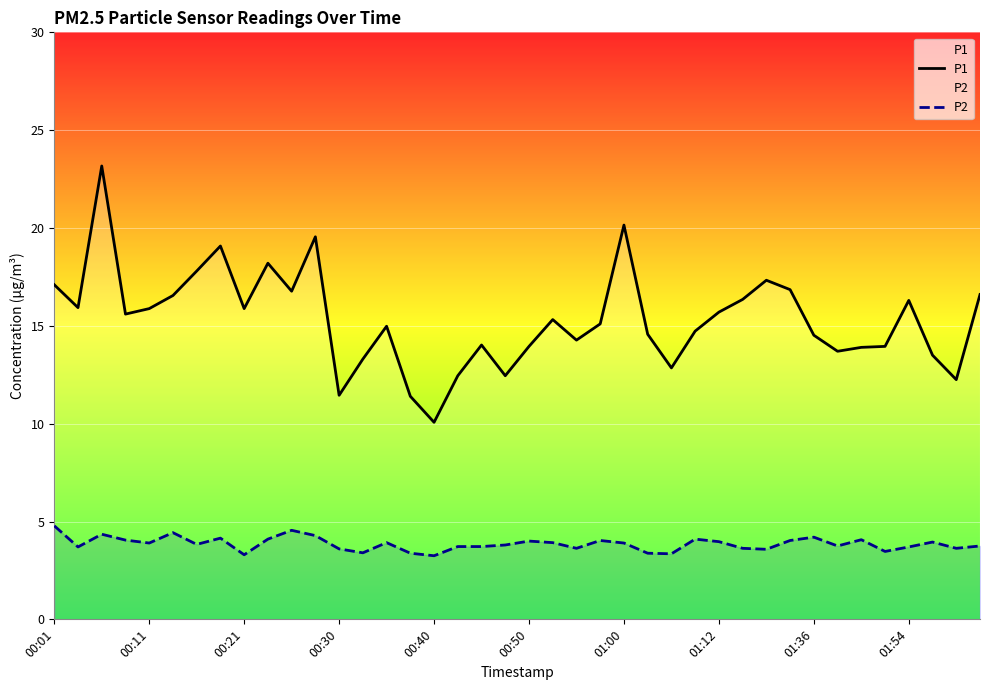

How many interior local valleys does the P2 series have?

12